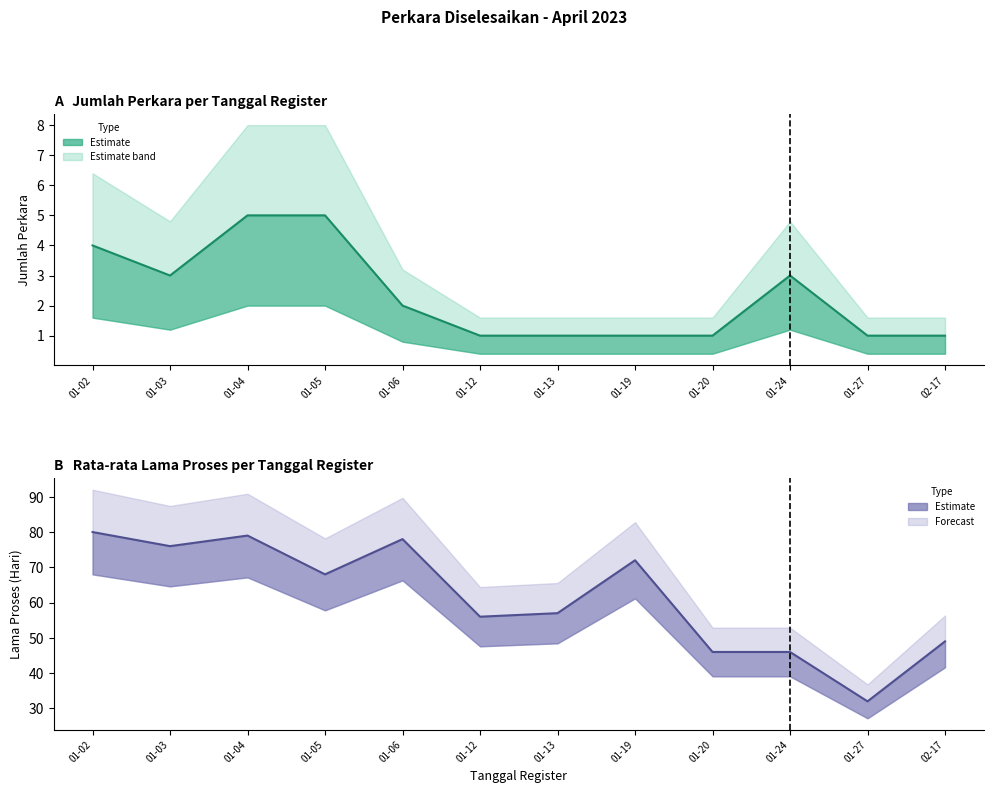

How many interior local valleys does the Case Count series have?

1